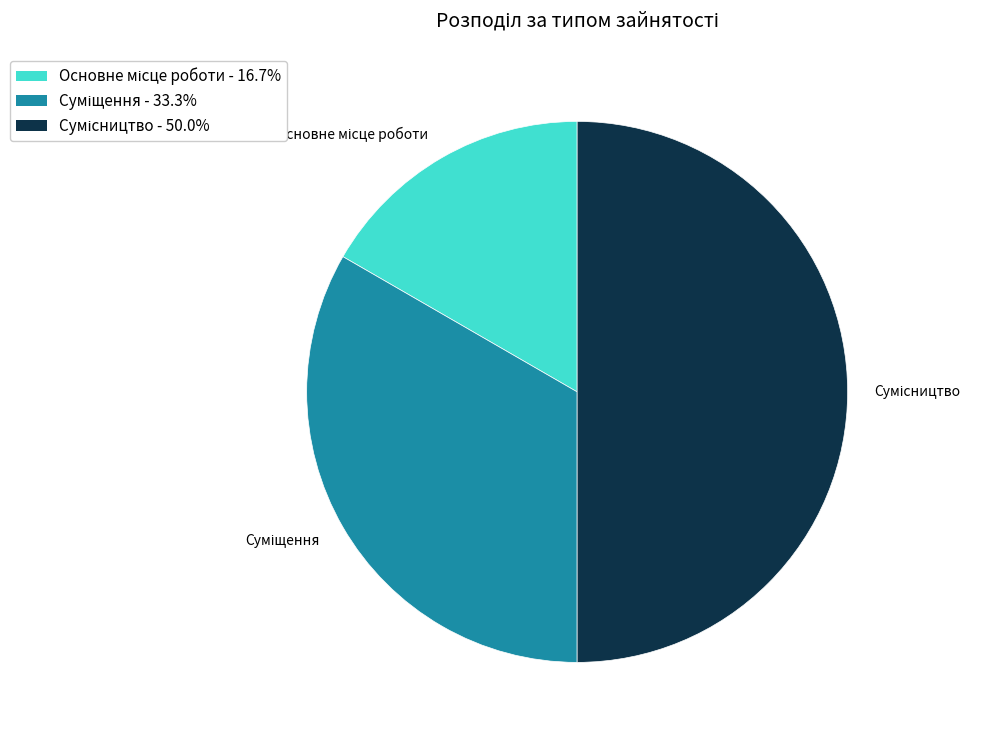

Rank the categories by value from highest to lowest.

Сумісництво, Суміщення, Основне місце роботи